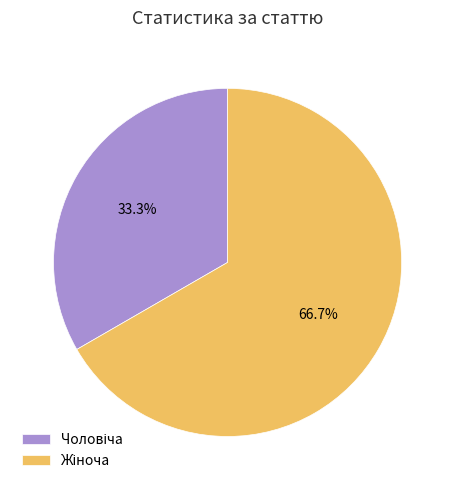

Is there any slice that represents more than half of the pie?

Yes